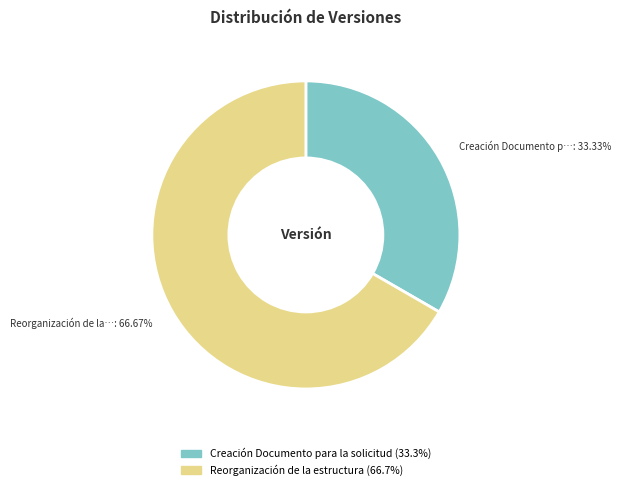

How many slices are in this pie chart?

2